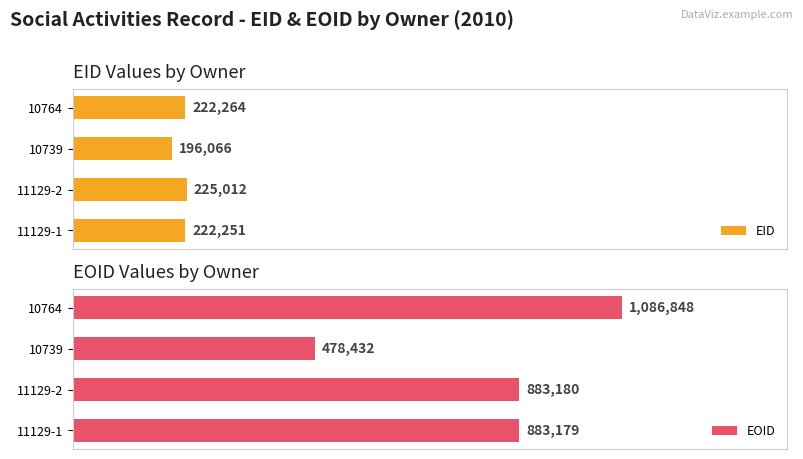

Rank the categories by EID value from highest to lowest.

11129-2, 10764, 11129-1, 10739